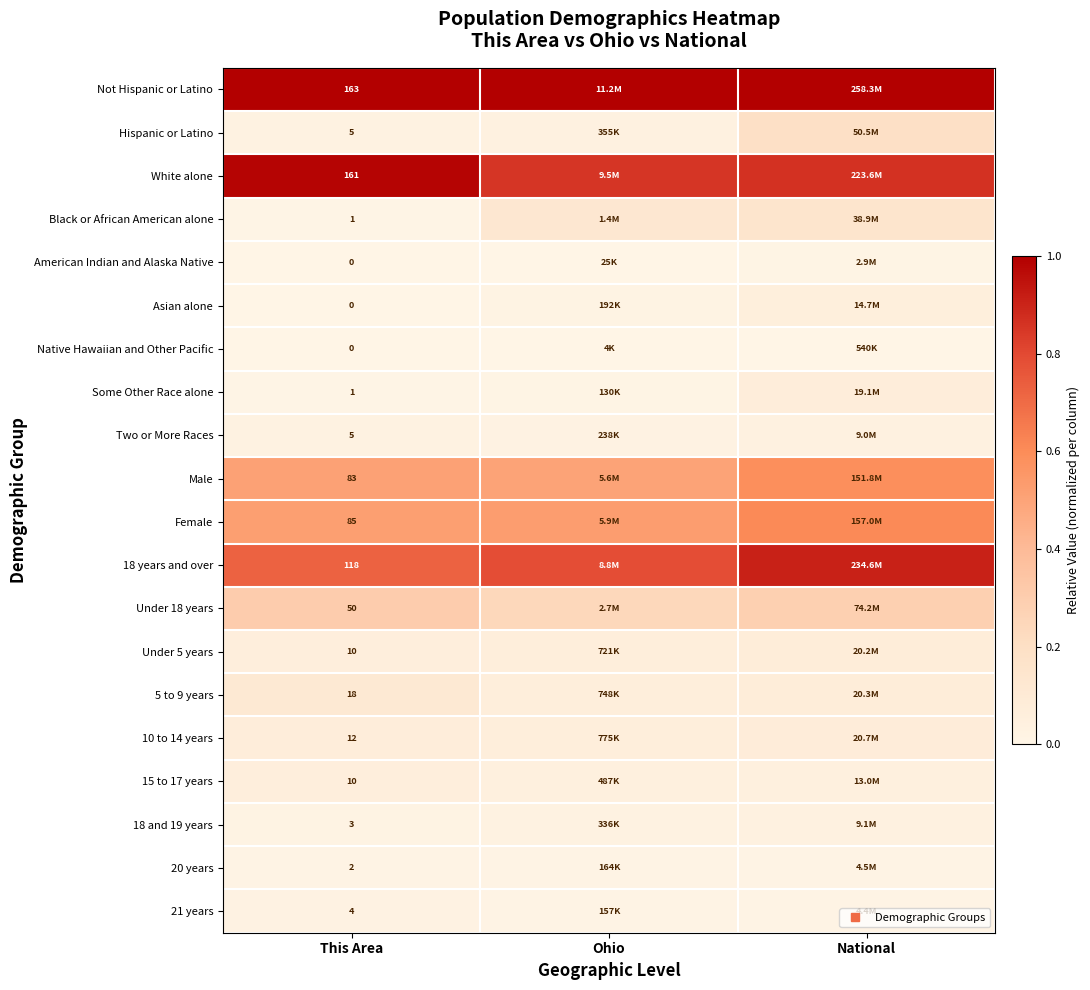

Where is Female nearest to the value 0?

This Area